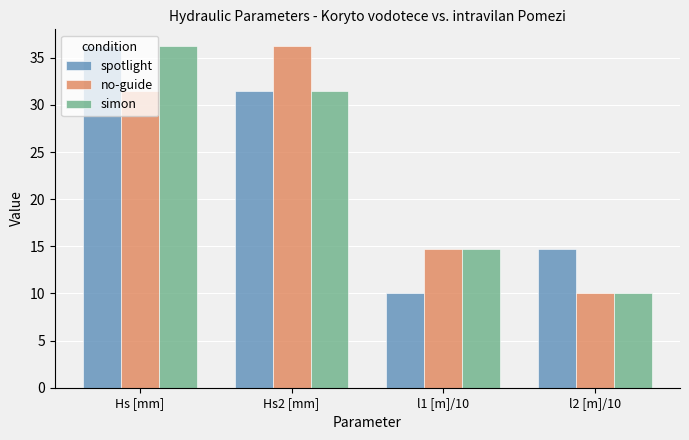

What is the difference between the spotlight values at Hs2 [mm] and Hs [mm]?

4.7